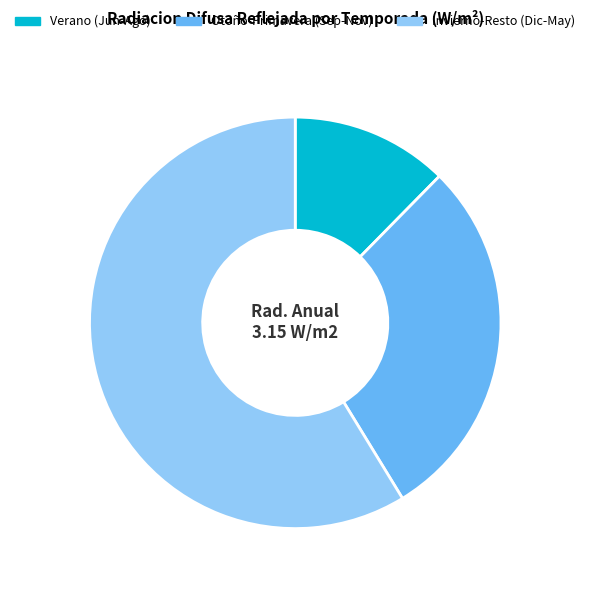

Do Verano (Jun-Ago) and Otoño-Primavera (Sep-Nov) together represent more than half of the pie?

No